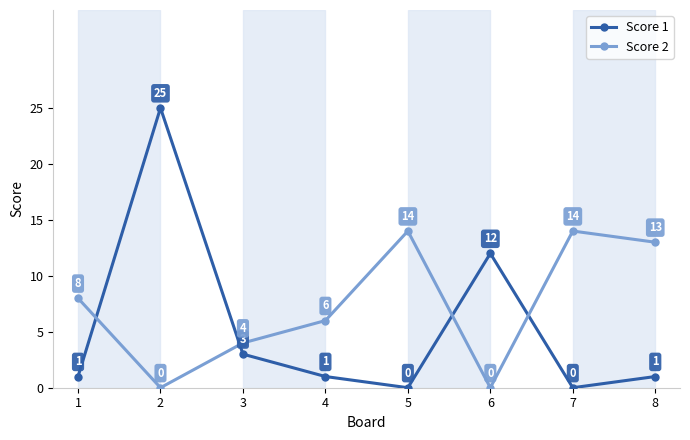

The Score 1 series shows 0 at 7. True or false?

True